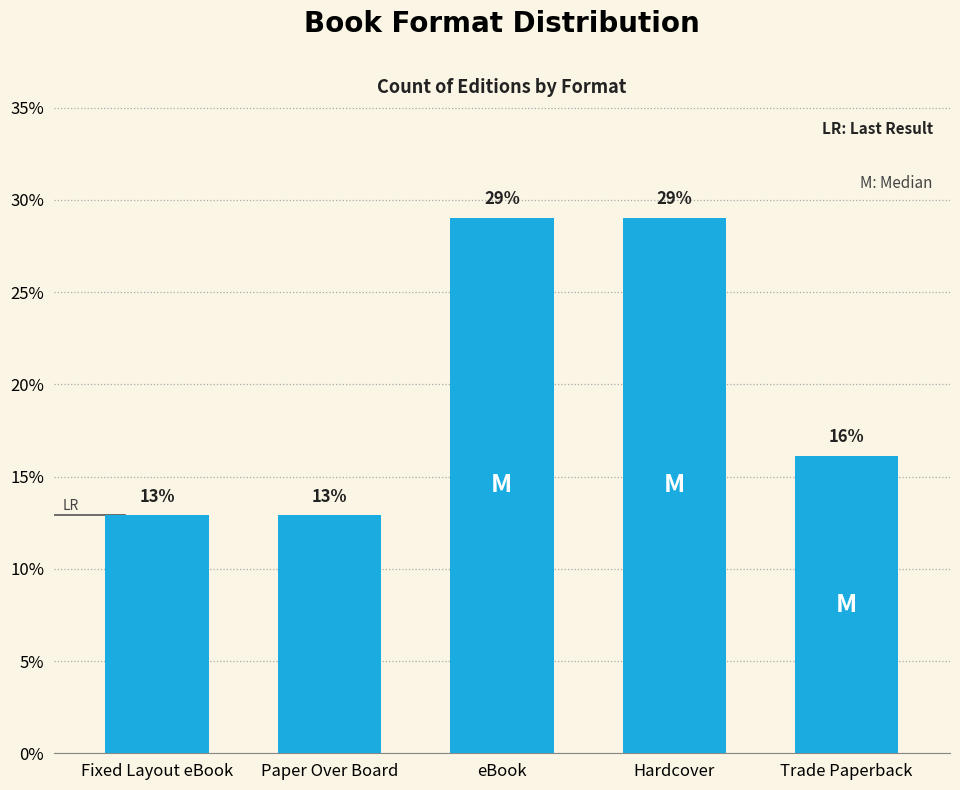

Reading right to left, list all the values displayed in this chart.

16.1	29.0	29.0	12.9	12.9